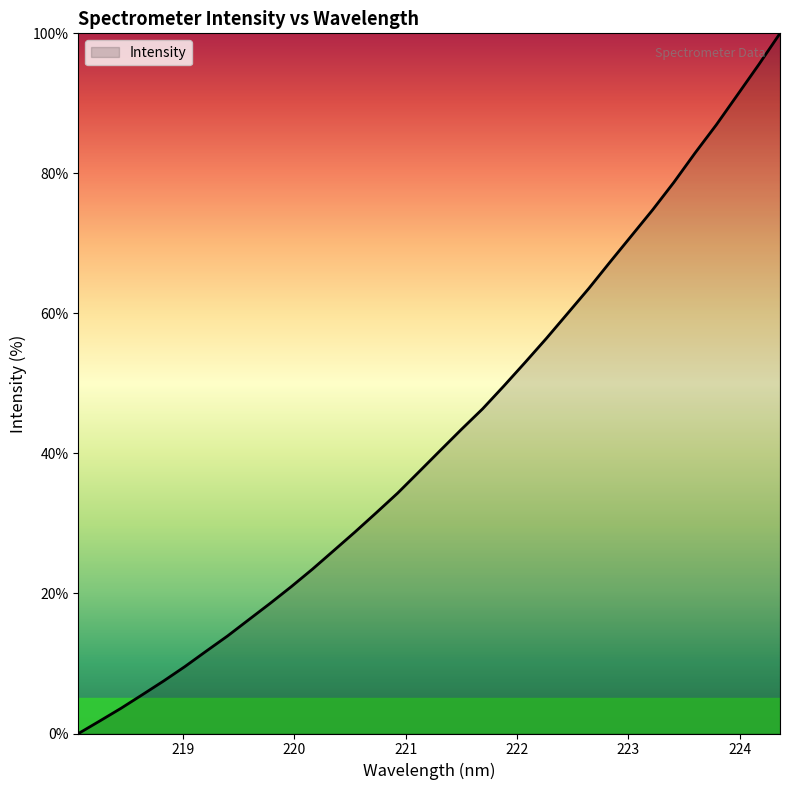

What is the greatest value displayed?

100.0